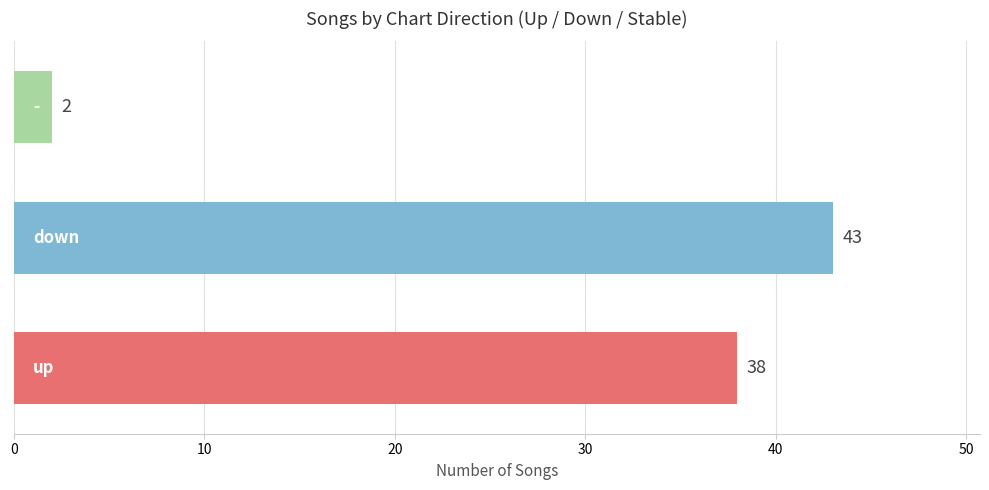

What is the difference between the maximum and second lowest values?

5